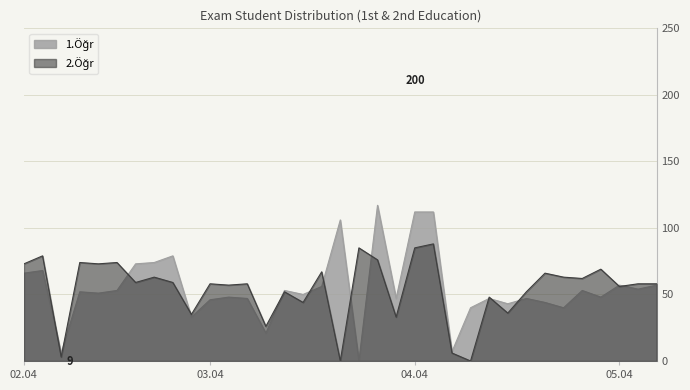

Read the 1.Öğr value at 34.

54